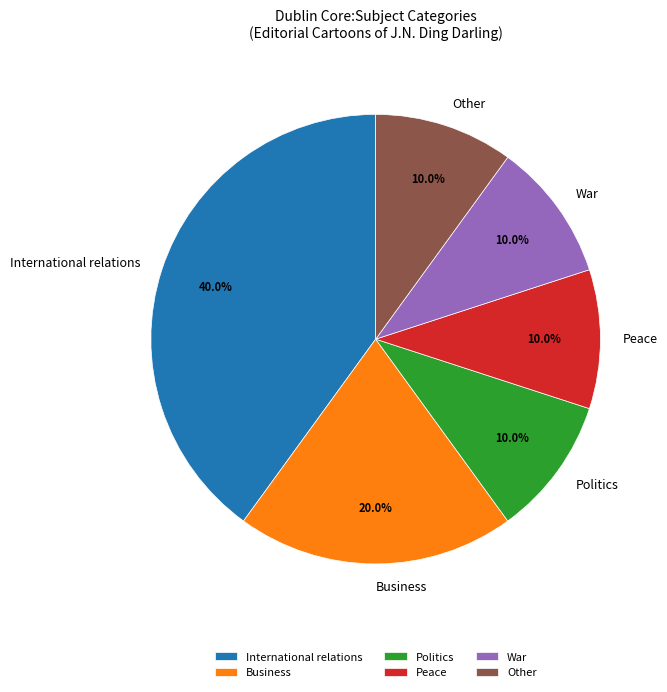

What percentage is the International relations slice, to the nearest percent?

40%